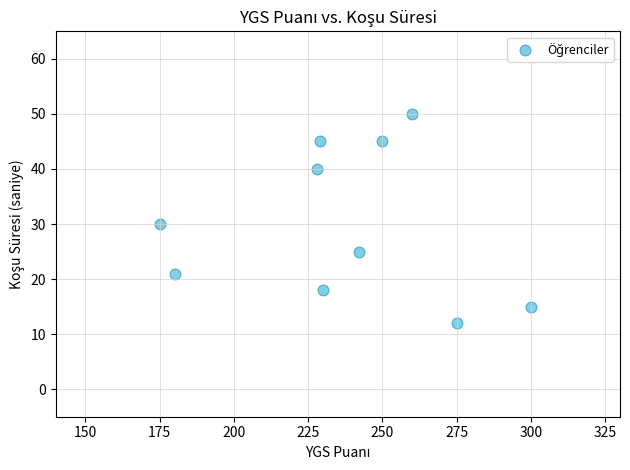

What is the average Y value?

30